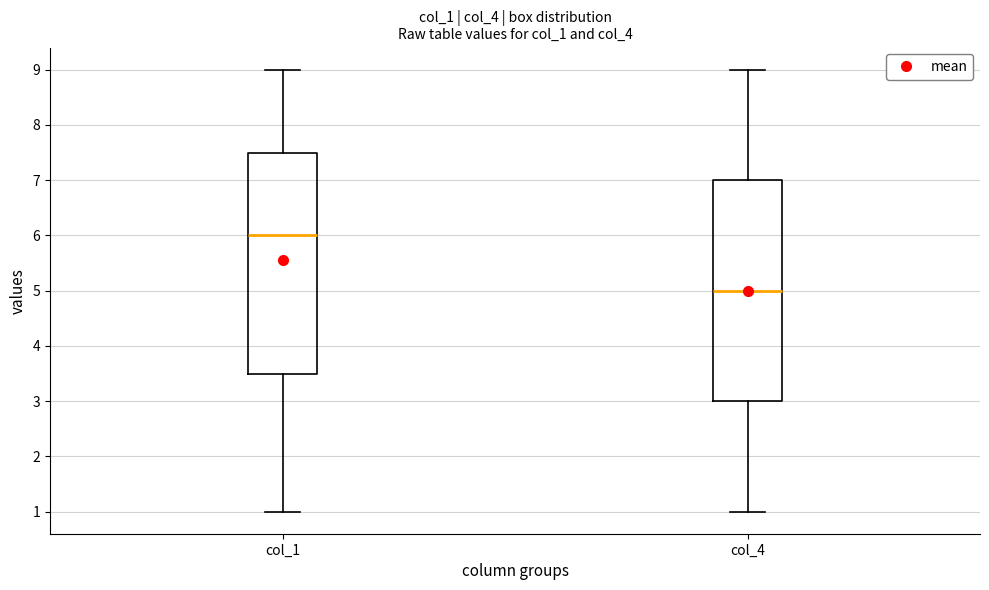

Which box's median line is the lowest?

col_4